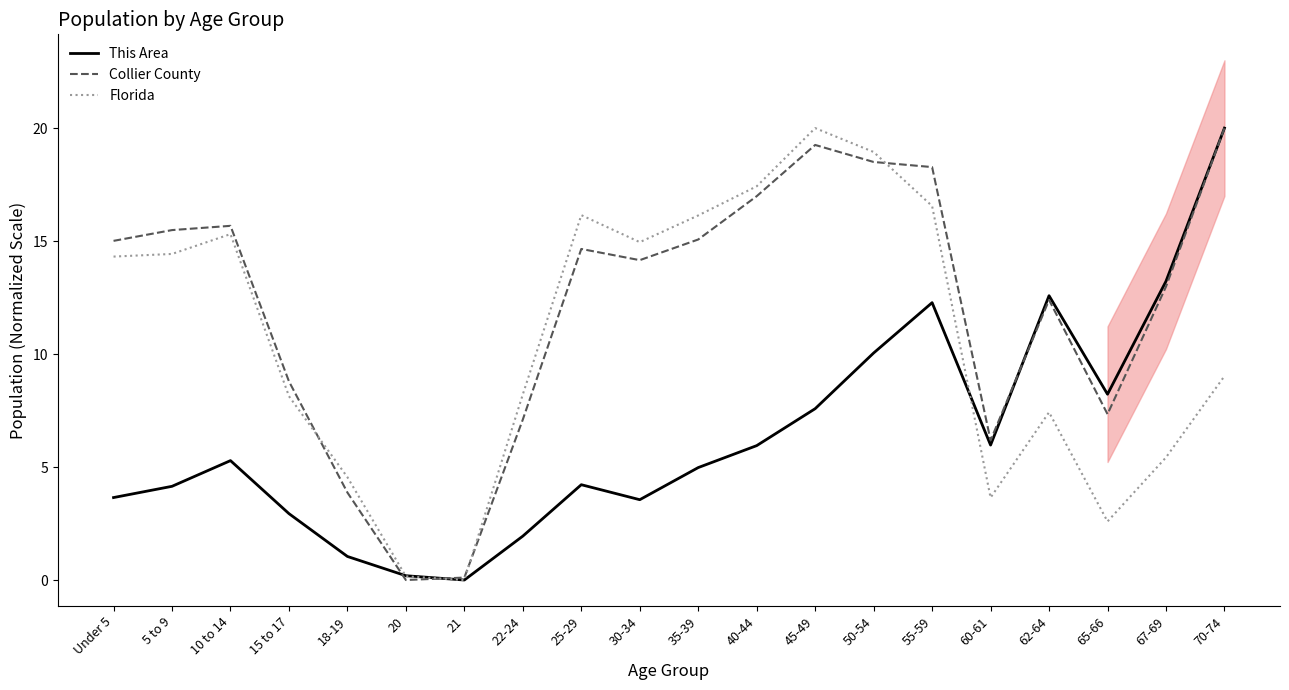

What value does the Florida series have at 15 to 17?

8.1